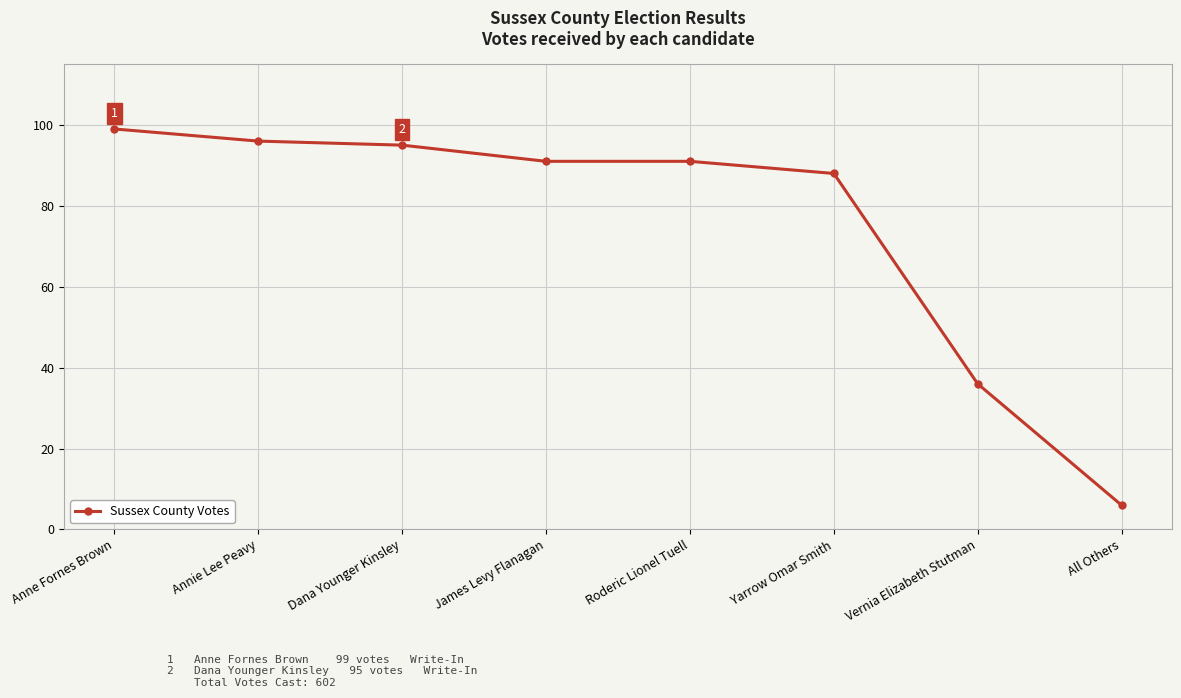

What is the difference between the values at Dana Younger Kinsley and Vernia Elizabeth Stutman?

59